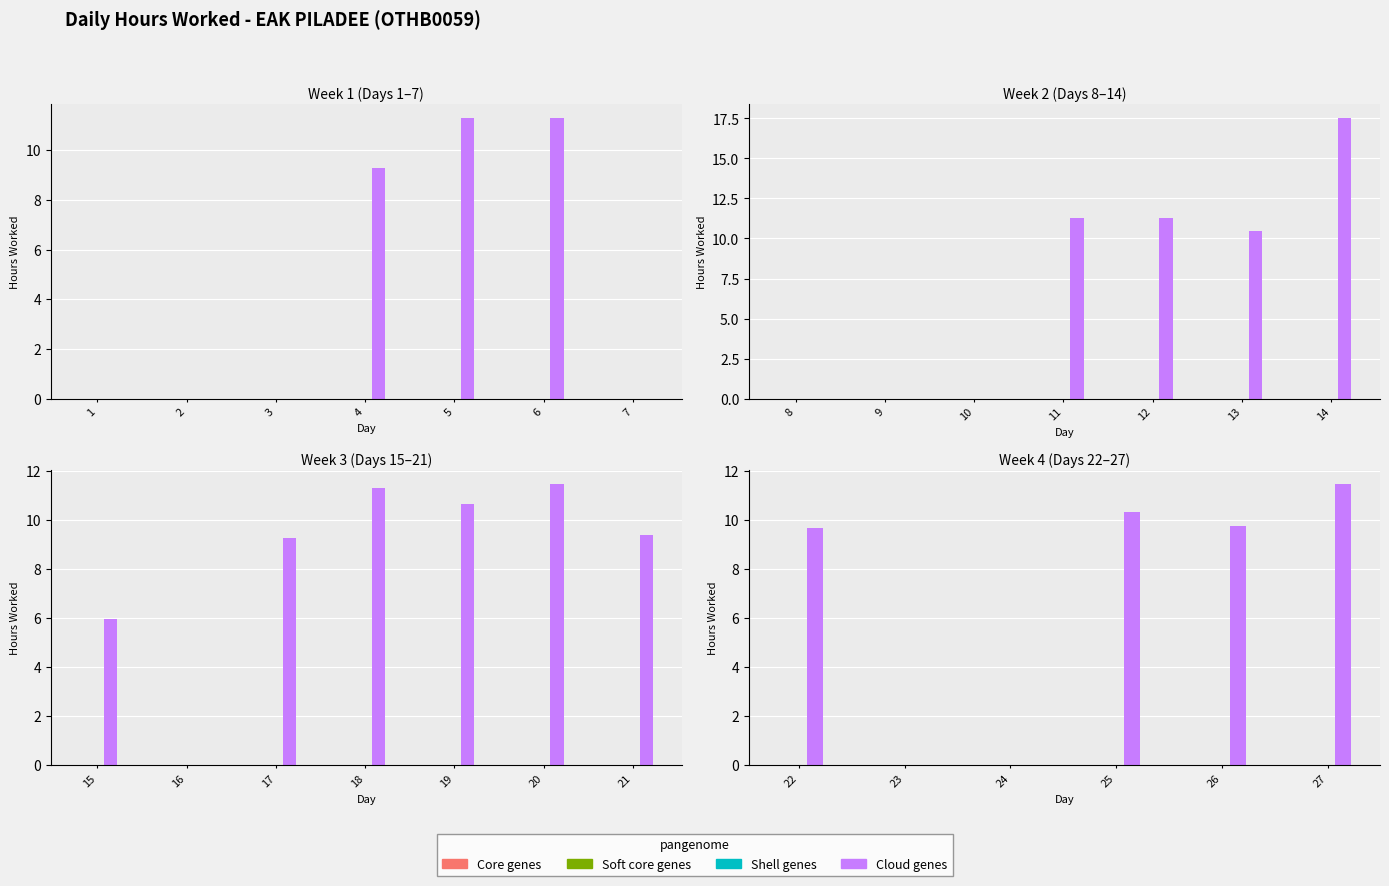

Rank the series by their maximum value, from lowest to highest.

Core genes, Soft core genes, Shell genes, Cloud genes